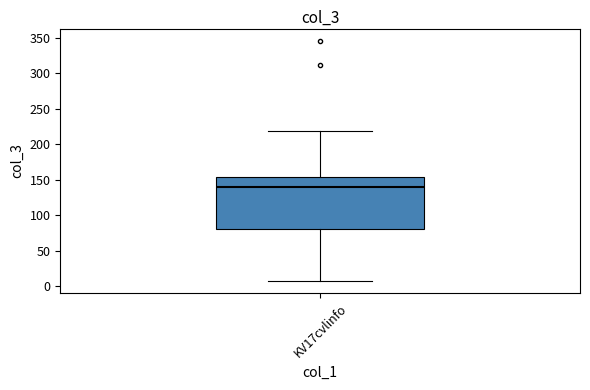

Read this box plot against the y-axis: the position of the median line, the range covered by the box, and the ends of both whiskers. The values are not printed on the chart, so give them approximately, as read against the axis.

median 140, box 80 to 155, whiskers 5 to 220